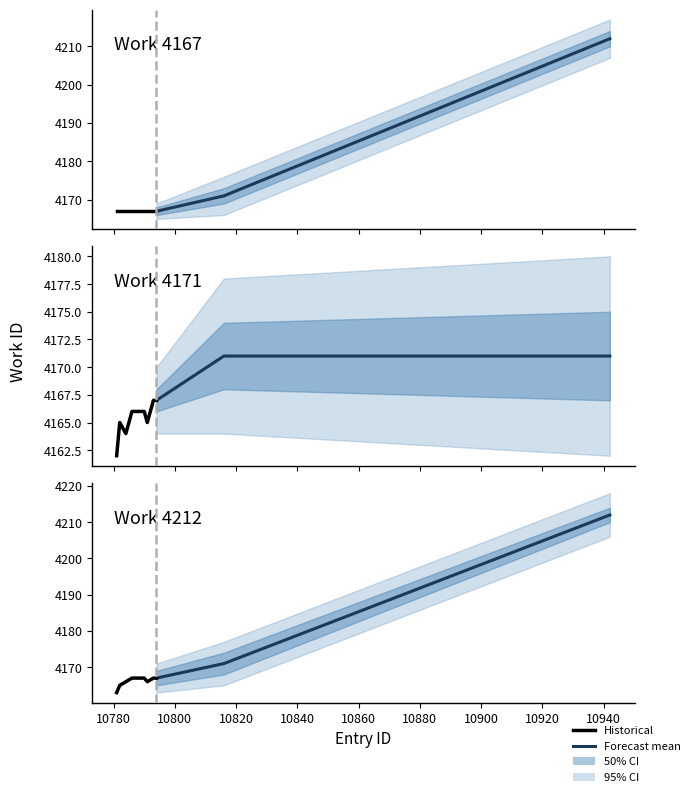

Is it true that id equals 10794 at 10794?

True